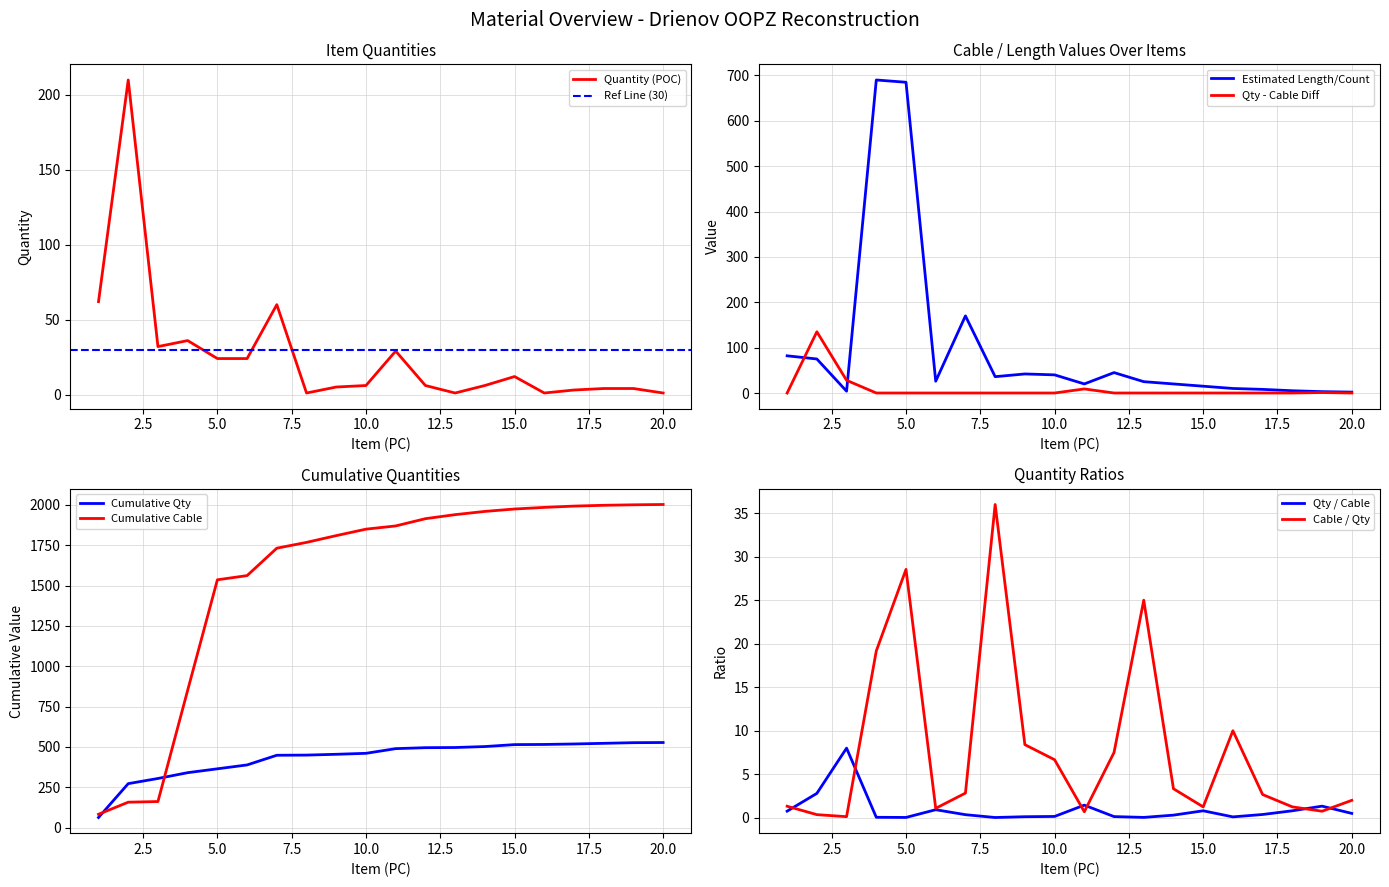

Is the value of Cable/Wire Length at 6 greater than the value of Quantity (POC) at 10?

Yes